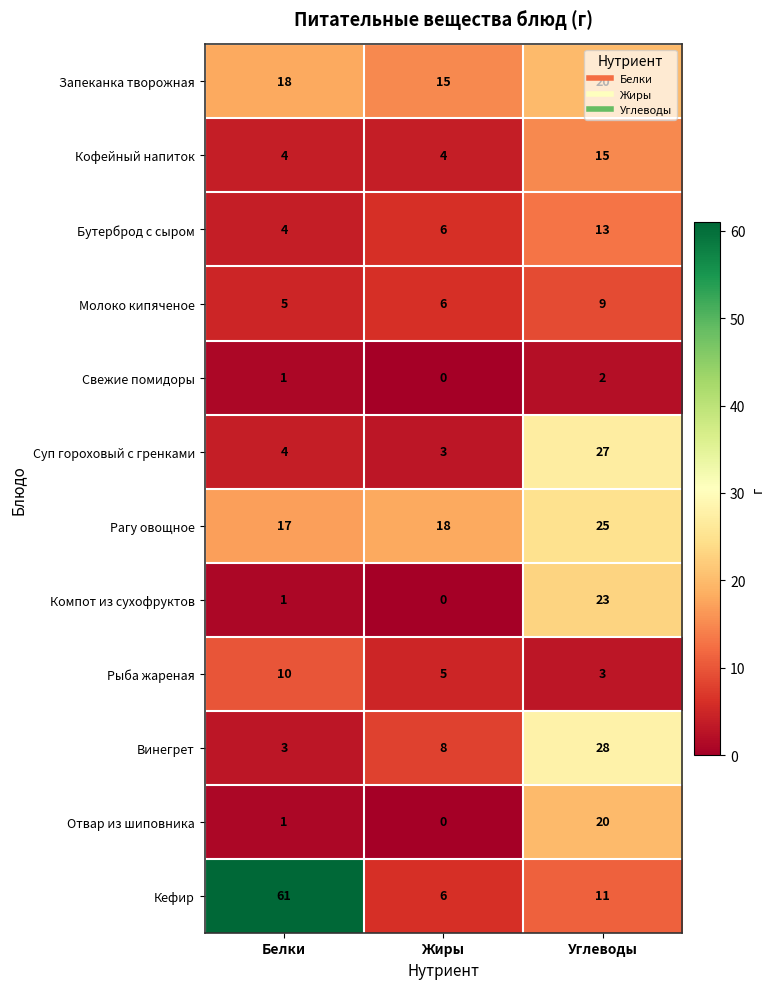

What is the difference between the maximum and minimum values in the Кофейный напиток series?

11